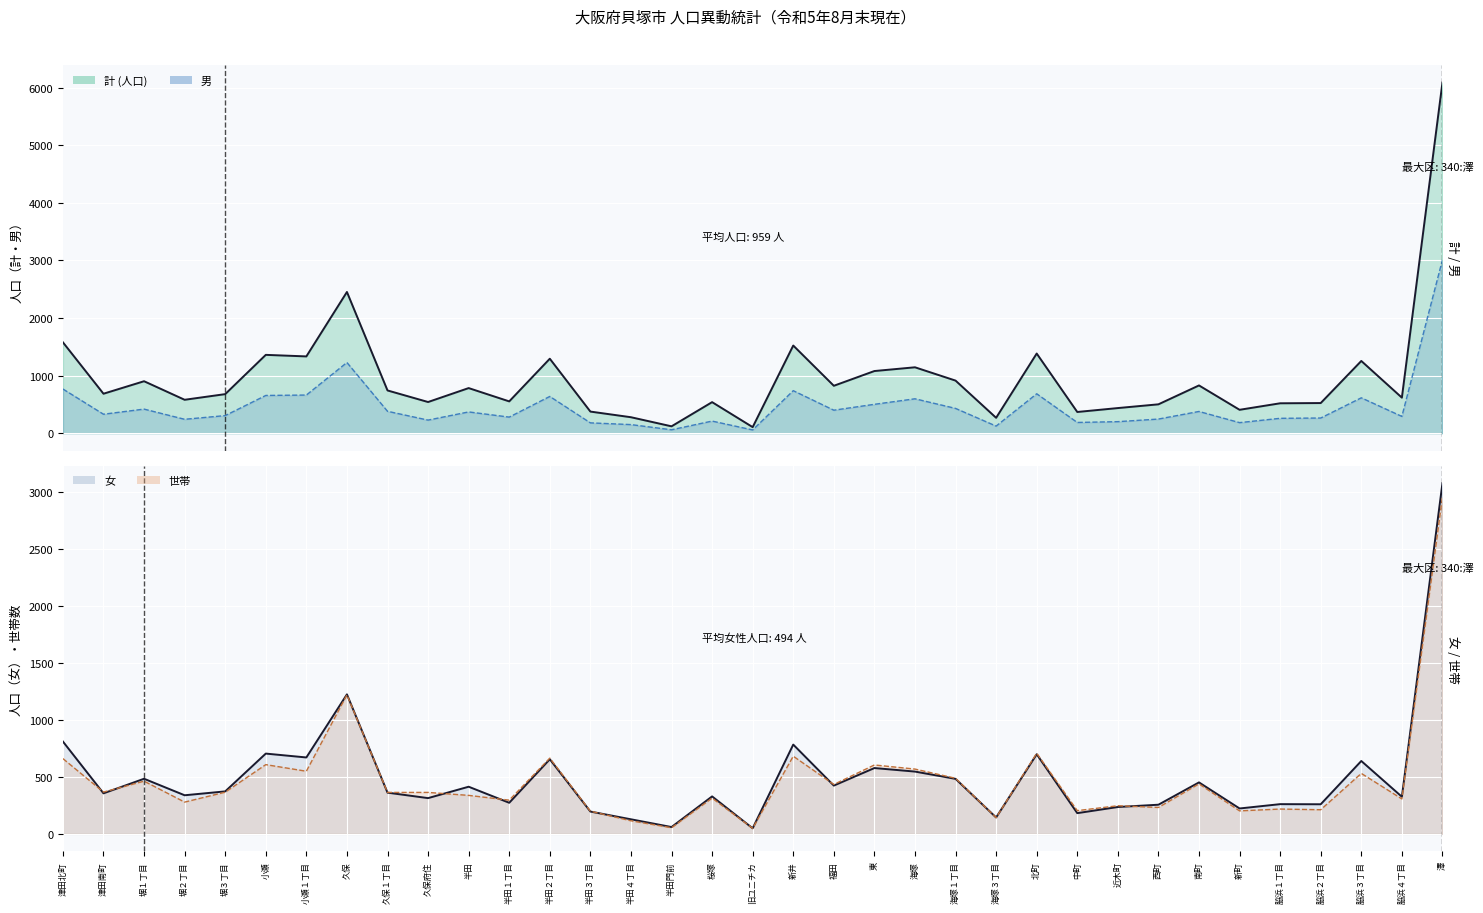

True or false: 女 line and 計 (人口) line intersect in this chart.

False